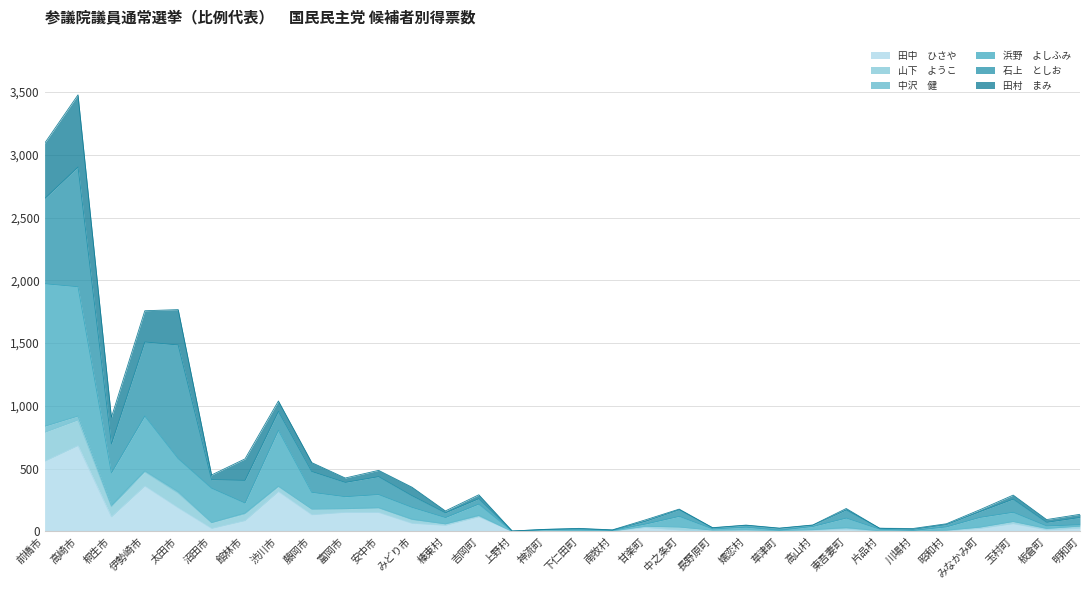

What is the label of the 10th point from the left?

富岡市